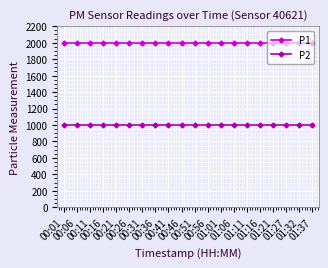

What is the maximum value for P2?

999.9